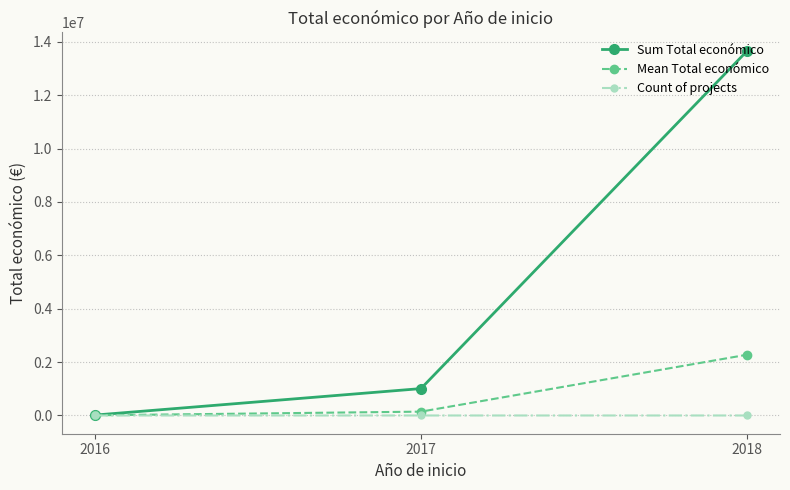

What is the difference between the Mean Total económico values at 2018 and 2017?

2134236.3